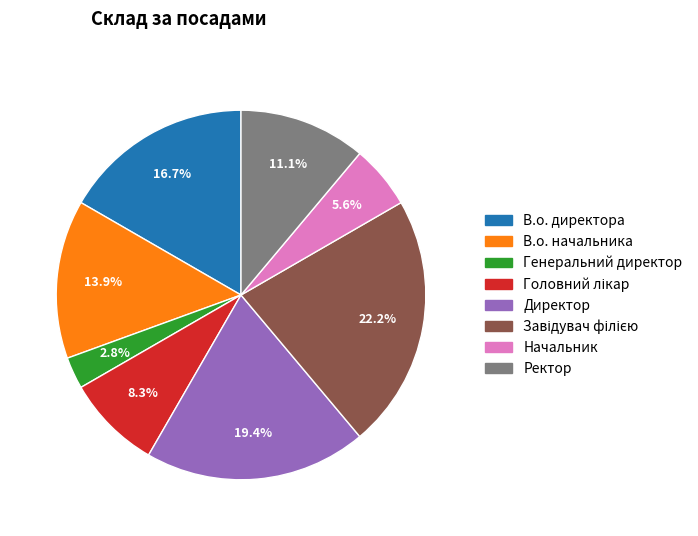

The В.о. начальника slice represents 21% of the pie. True or false?

False